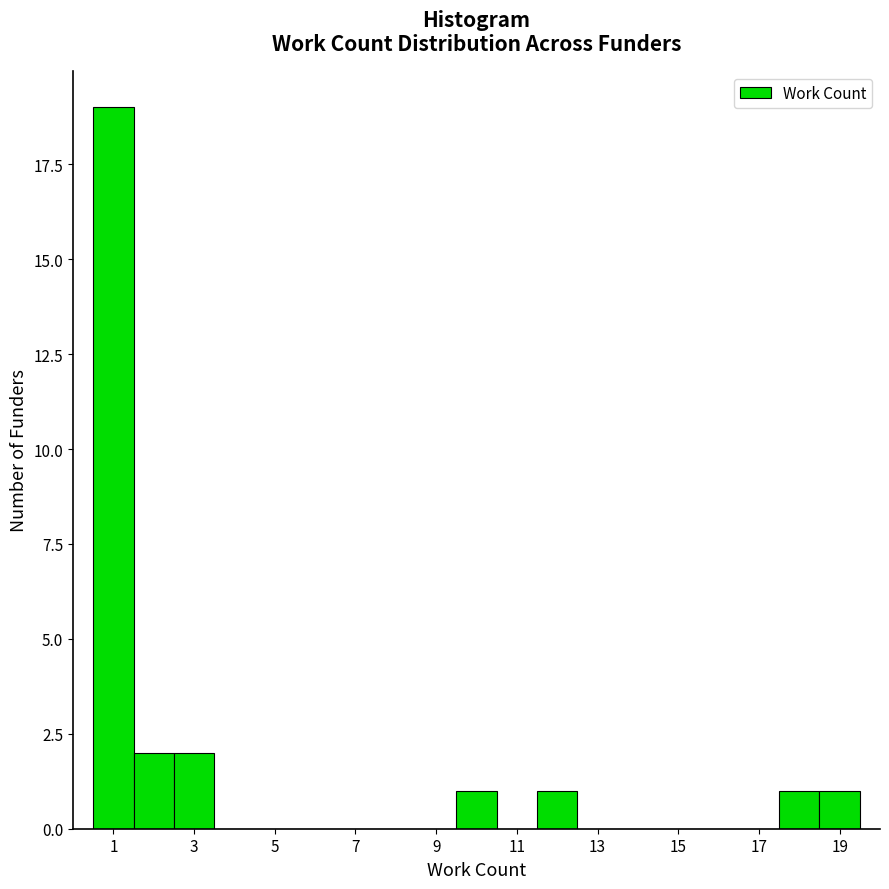

Reading left to right, transcribe this chart: for each bar, give the range it covers on the x-axis and its height. Neither the bar edges nor the heights are printed on the chart, so give them approximately, as read against the axes.

0.5 to 1.5: 19
1.5 to 2.5: 2
2.5 to 3.5: 2
3.5 to 4.5: 0
4.5 to 5.5: 0
5.5 to 6.5: 0
6.5 to 7.5: 0
7.5 to 8.5: 0
8.5 to 9.5: 0
9.5 to 10.5: 1
10.5 to 11.5: 0
11.5 to 12.5: 1
12.5 to 13.5: 0
13.5 to 14.5: 0
14.5 to 15.5: 0
15.5 to 16.5: 0
16.5 to 17.5: 0
17.5 to 18.5: 1
18.5 to 19.5: 1